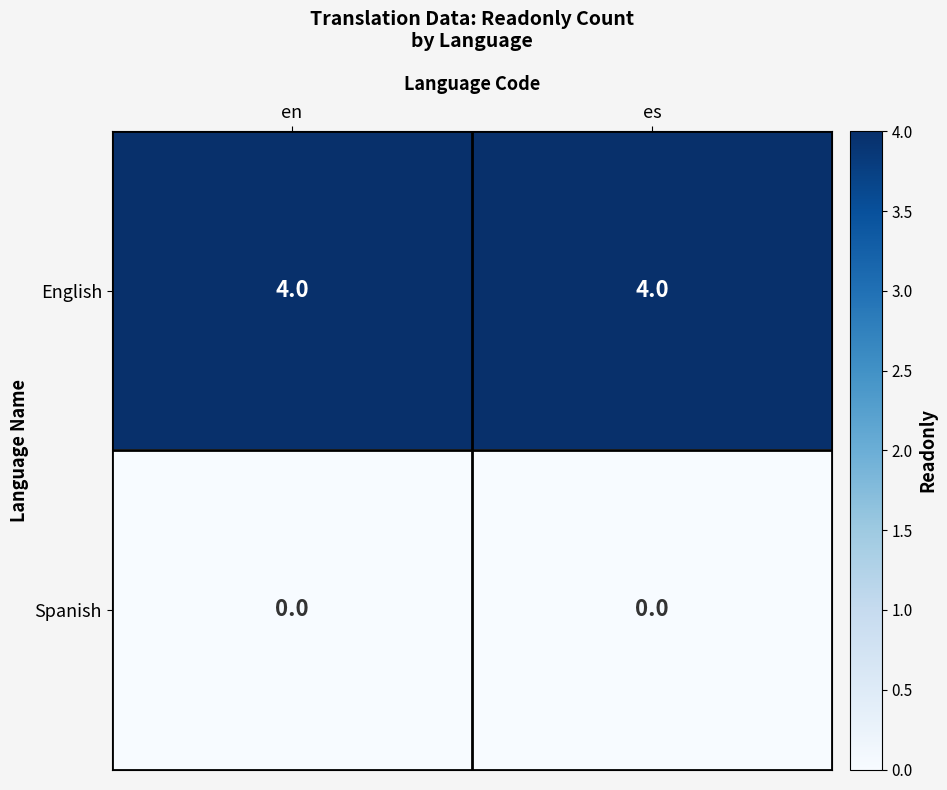

What is the difference between the highest and lowest values at en?

4